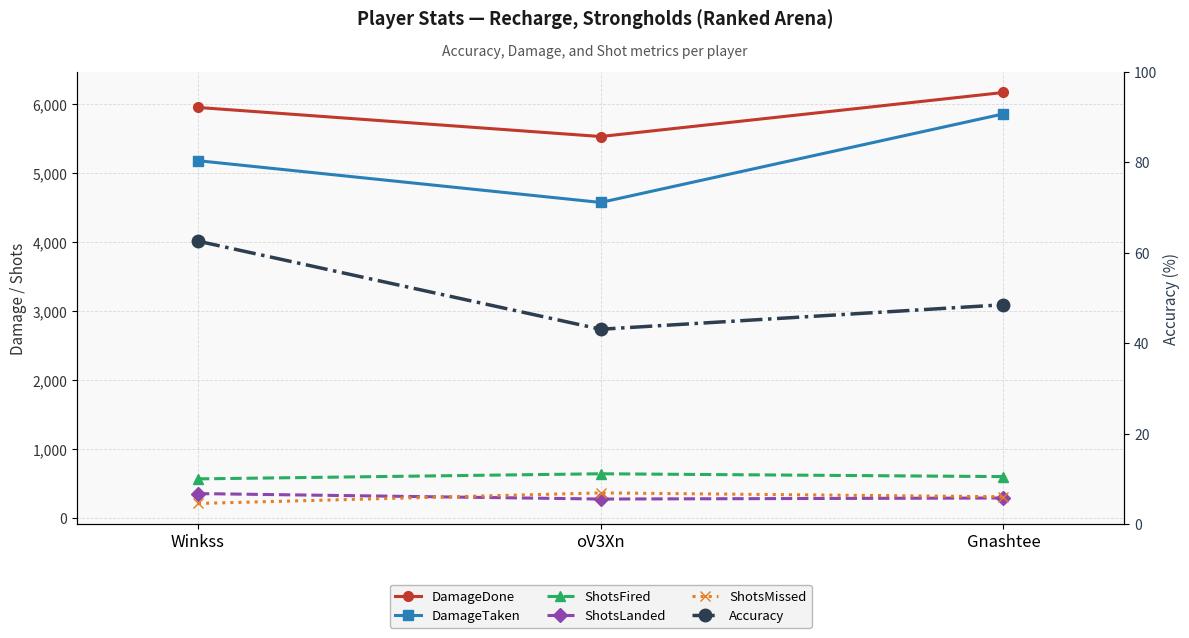

What is the sum of all DamageTaken values?

15607.0